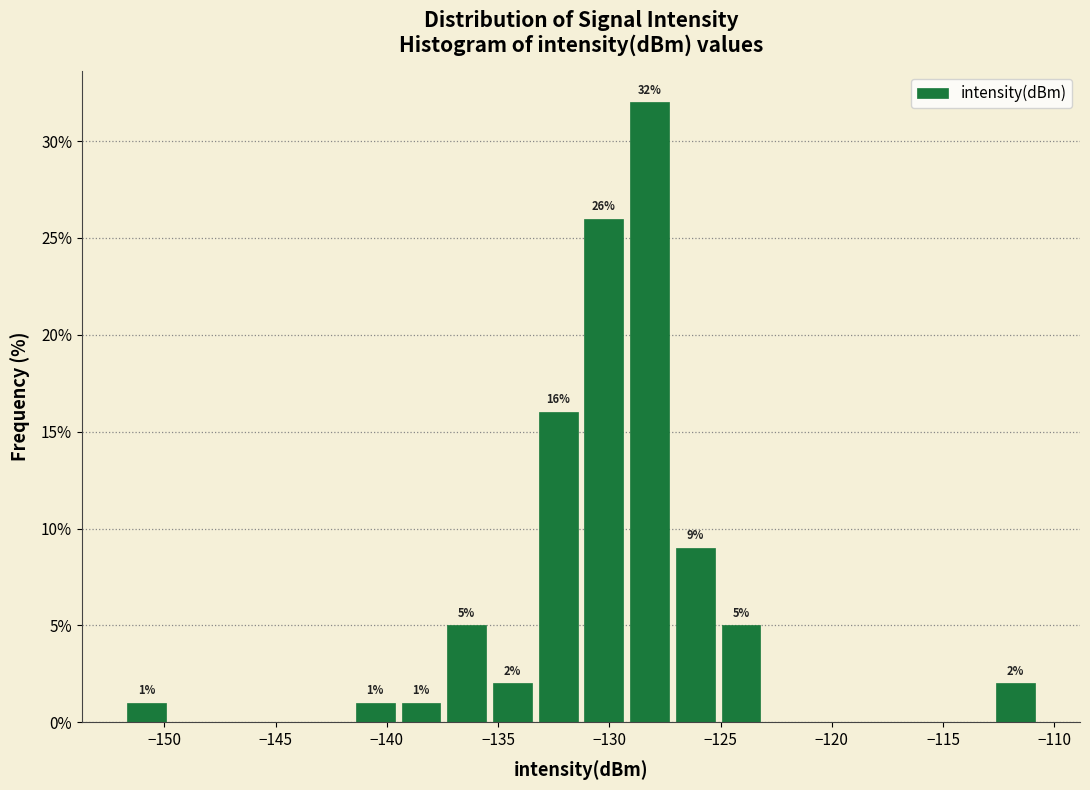

Which range on the x-axis has the tallest bar?

-129.0 to -127.0